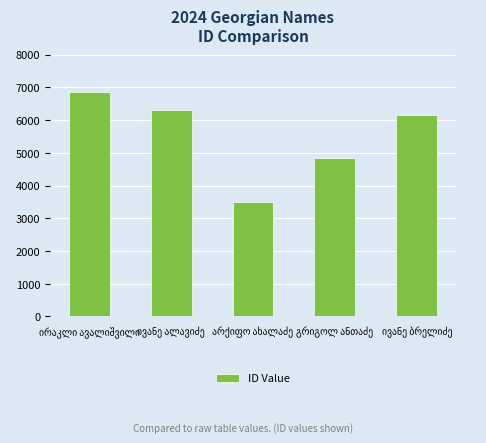

What is the average value?

5528